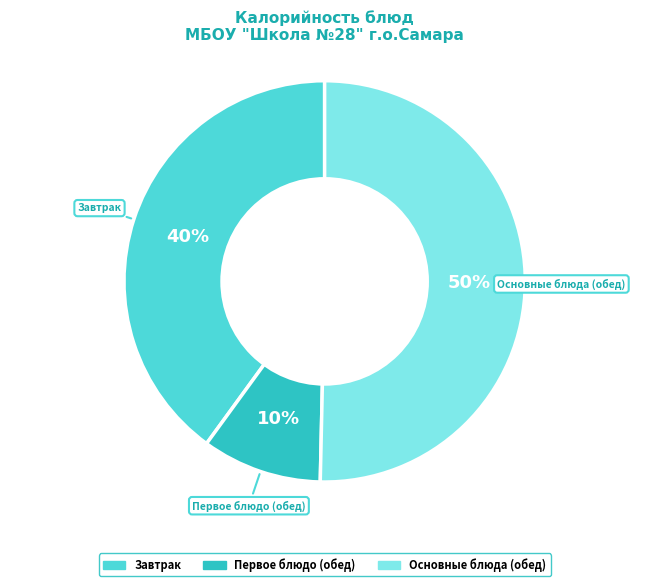

How many segments does this pie chart have?

3